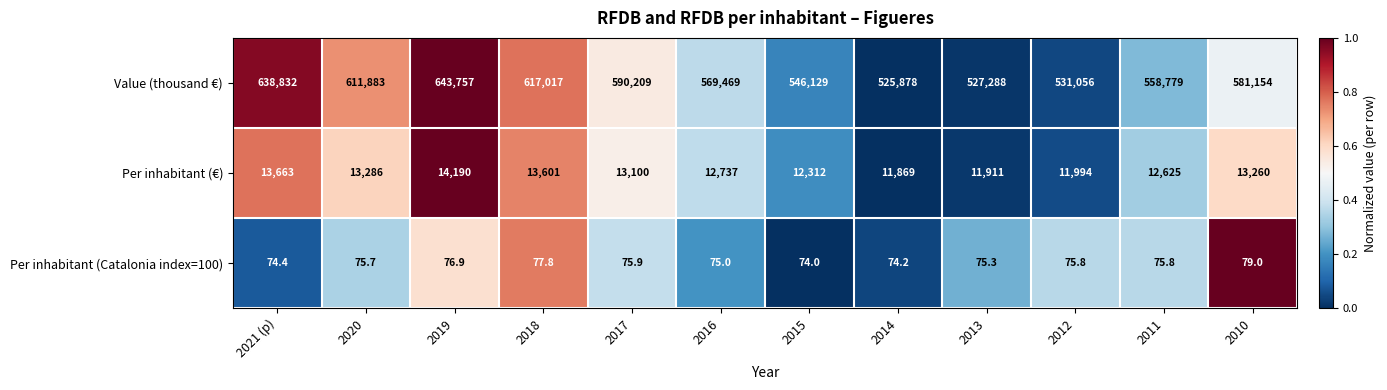

List the series in order of their peak value, highest first.

Value (thousand €), Per inhabitant (€), Per inhabitant (Catalonia index=100)